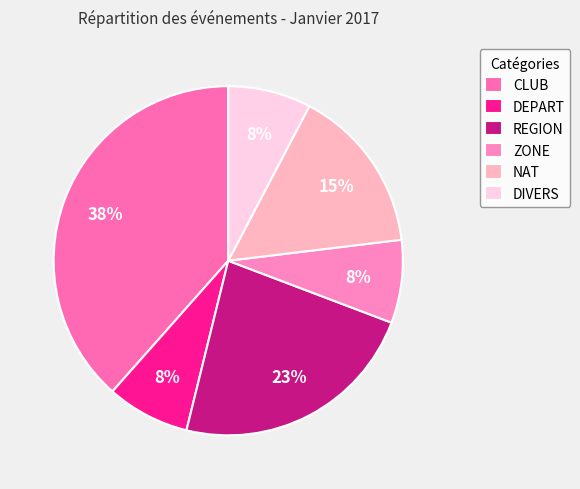

Count the number of slices in the pie.

6